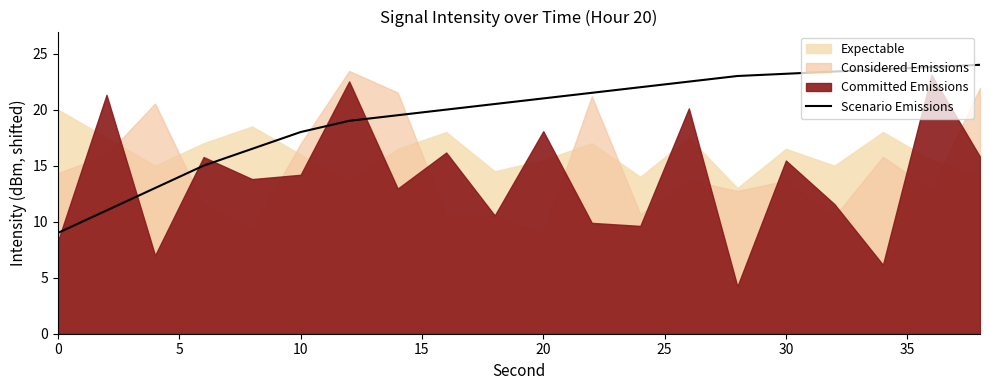

Reading left to right, list all the values displayed in this chart.

9.0	11.0	13.0	15.0	16.5	18.0	19.0	19.5	20.0	20.5	21.0	21.5	22.0	22.5	23.0	23.2	23.4	23.6	23.8	24.0